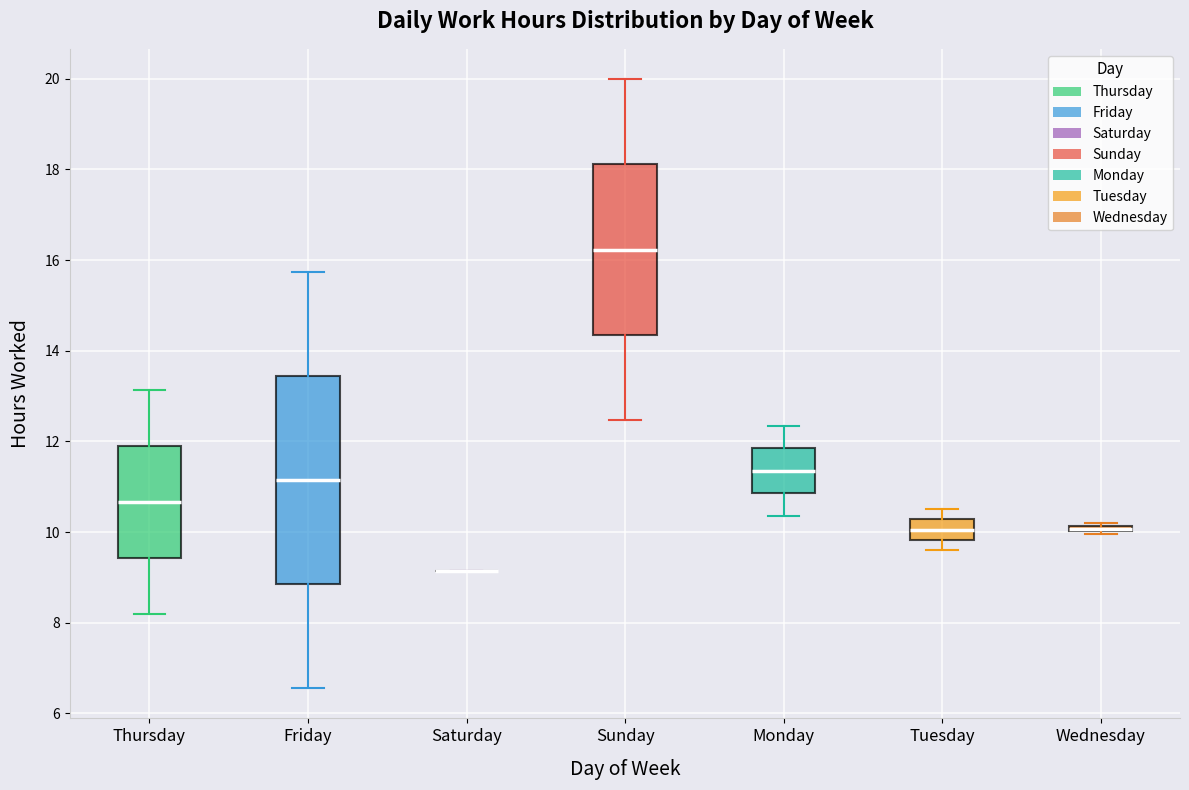

Which box is the tallest, from its lower edge to its upper edge?

Friday